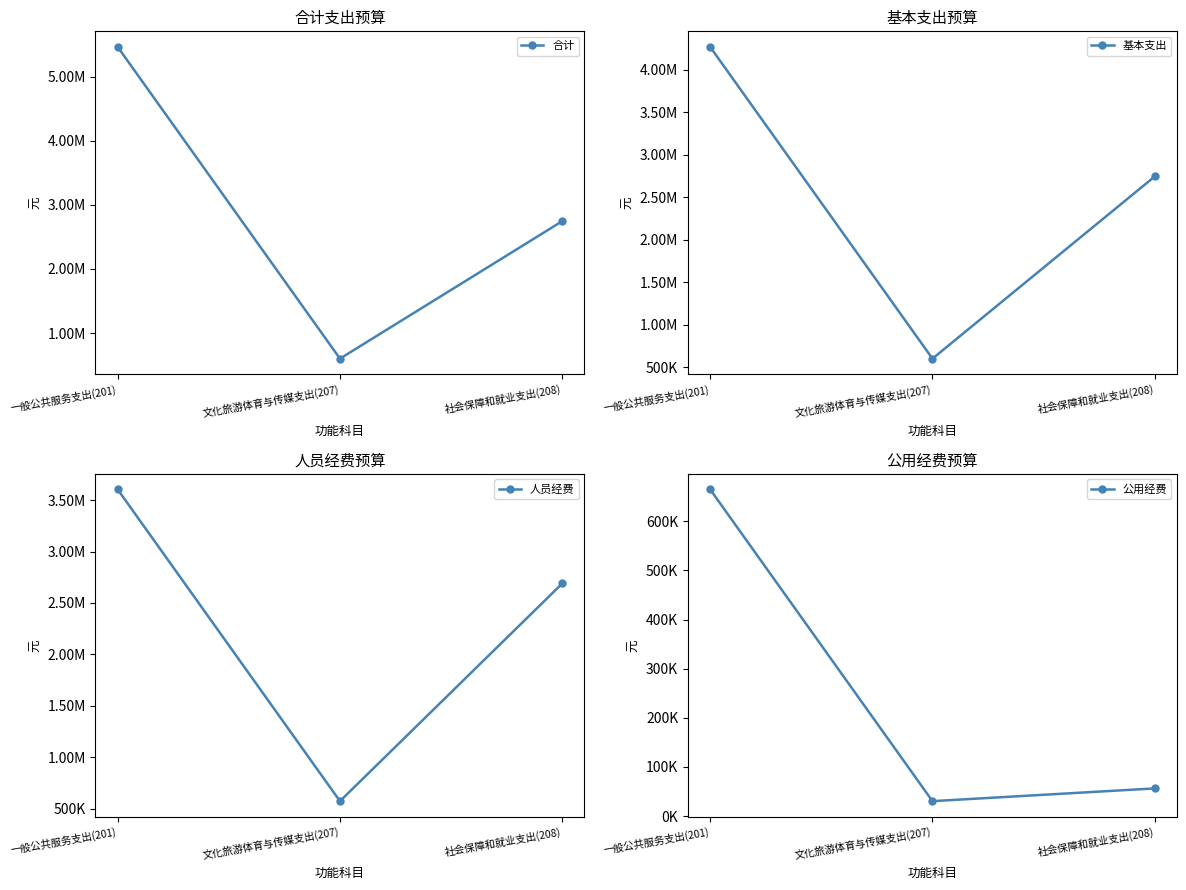

Read the 公用经费 value at 文化旅游体育与传媒支出(207).

30276.9